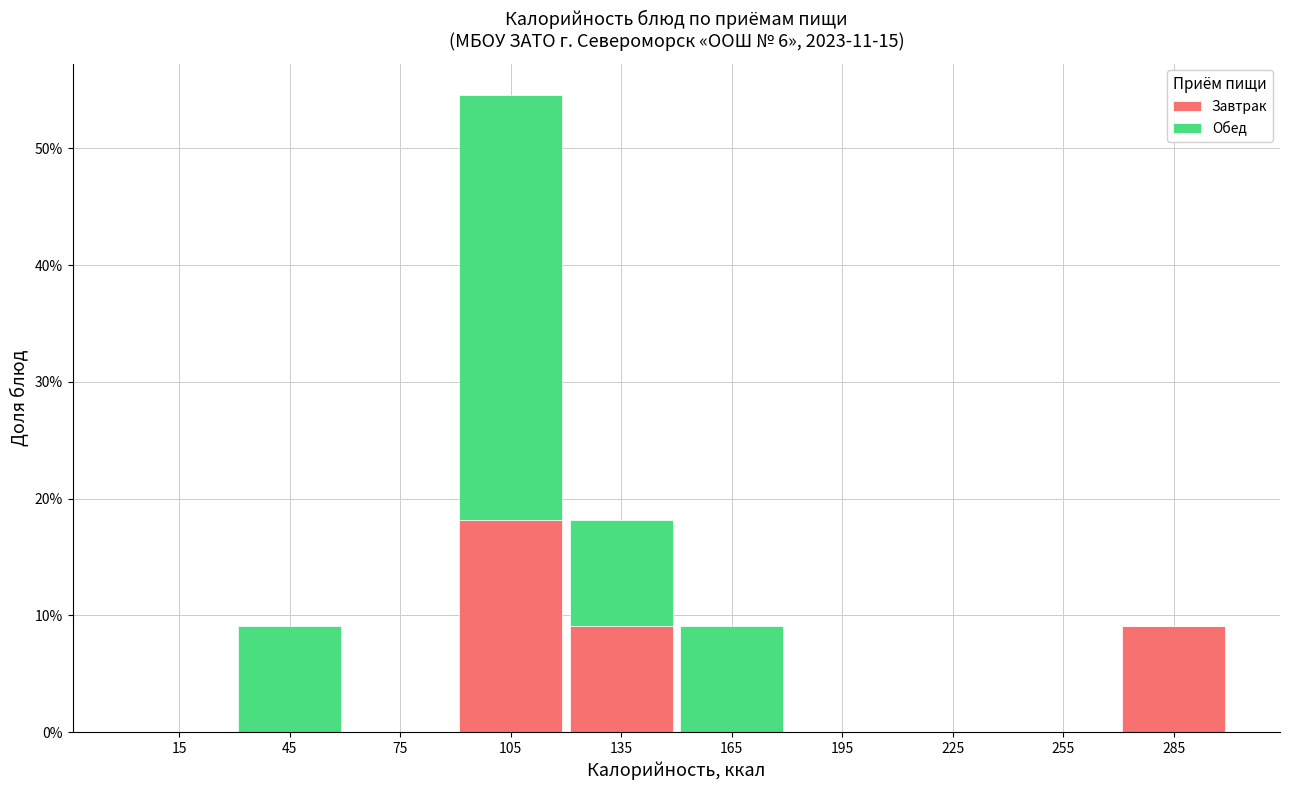

Reading left to right, list every stacked bar in this chart as the range it spans on the x-axis followed by its total height. The values are not printed on the chart, so give them approximately, as read against the axis.

0 to 30: 0
30 to 60: 9
60 to 90: 0
90 to 120: 55
120 to 150: 18
150 to 180: 9
180 to 210: 0
210 to 240: 0
240 to 270: 0
270 to 300: 9